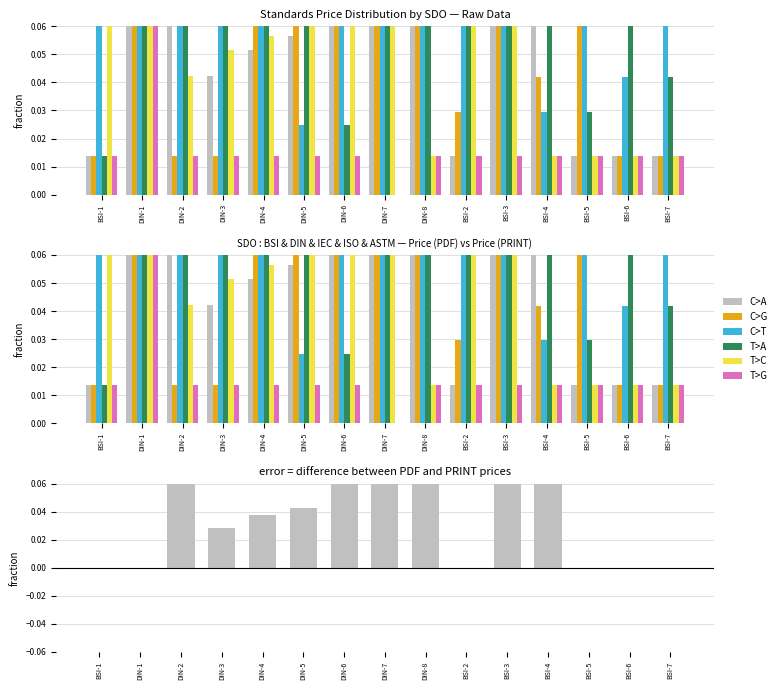

What is the label of the 7th bar from the right?

DIN-8